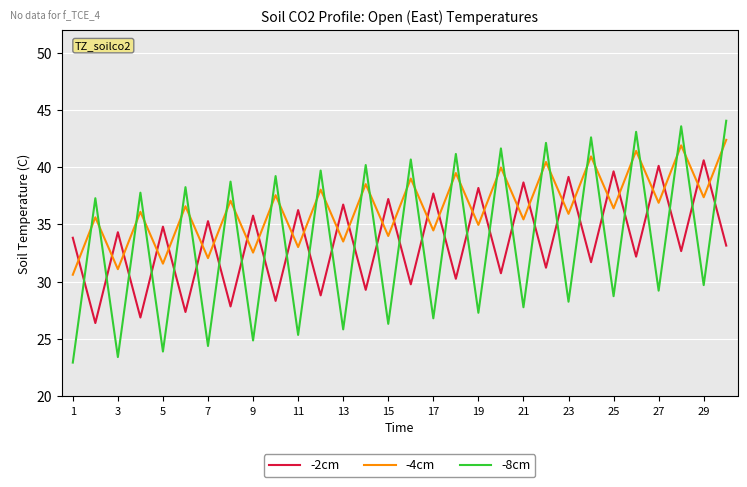

What is the greatest value displayed?

44.0